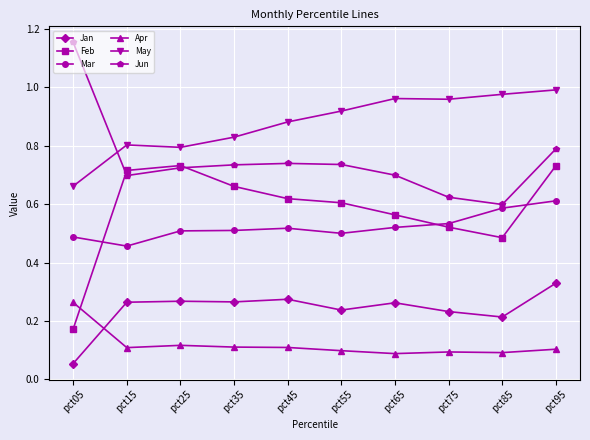

At which label is Jun closest to 0?

pct85